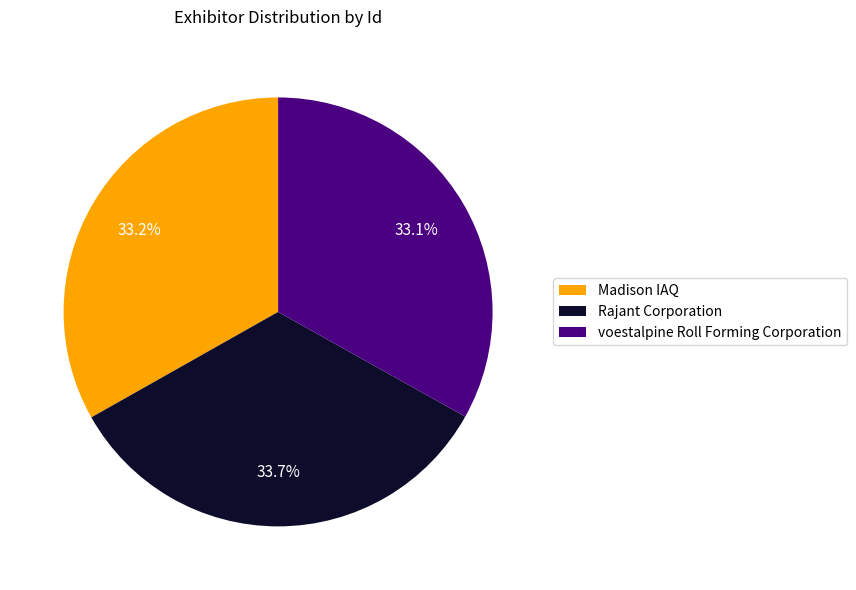

What percentage do Madison IAQ and voestalpine Roll Forming Corporation together represent?

66.3%